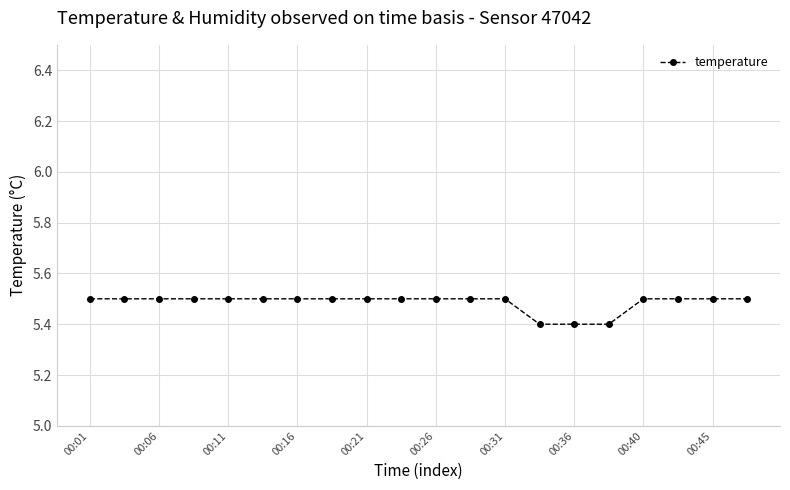

Reading right to left, extract all data points from this chart.

5.5	5.5	5.5	5.5	5.4	5.4	5.4	5.5	5.5	5.5	5.5	5.5	5.5	5.5	5.5	5.5	5.5	5.5	5.5	5.5